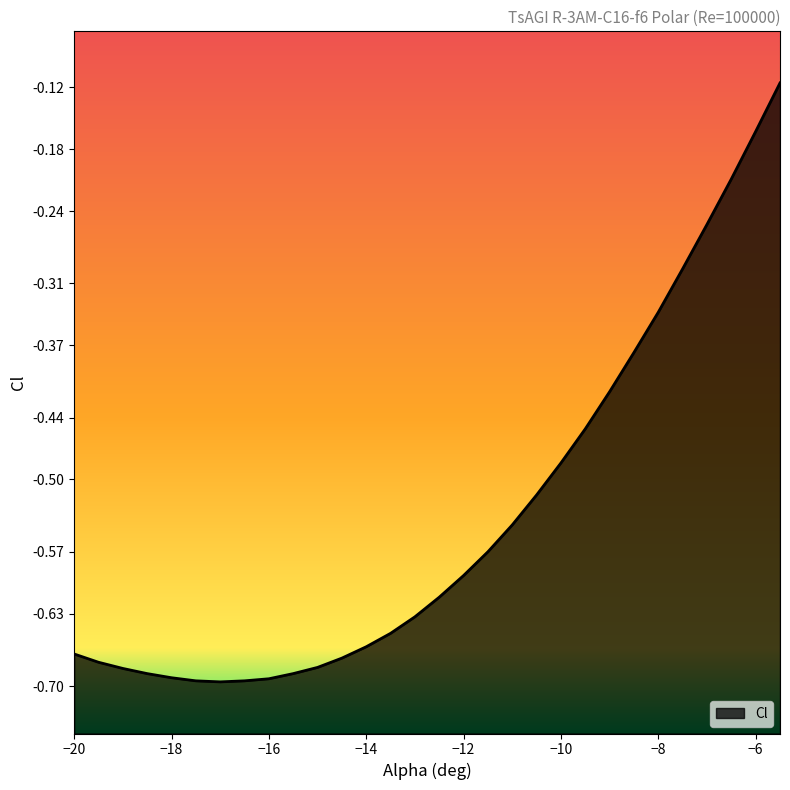

List the labels in order of value, largest first.

-5.5, -6, -6.5, -7, -7.5, -8, -8.5, -9, -9.5, -10, -10.5, -11, -11.5, -12, -12.5, -13, -13.5, -14, -20, -14.5, -19.5, -15, -19, -18.5, -15.5, -18, -16, -17.5, -16.5, -17